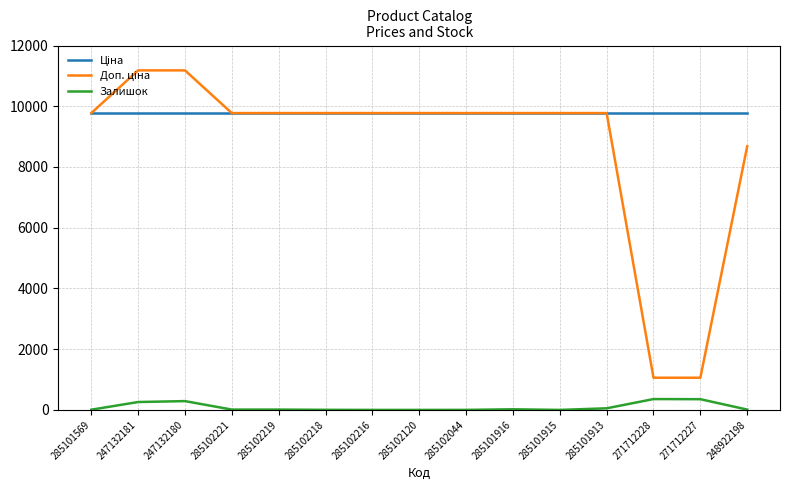

What is the greatest value displayed?

11182.0